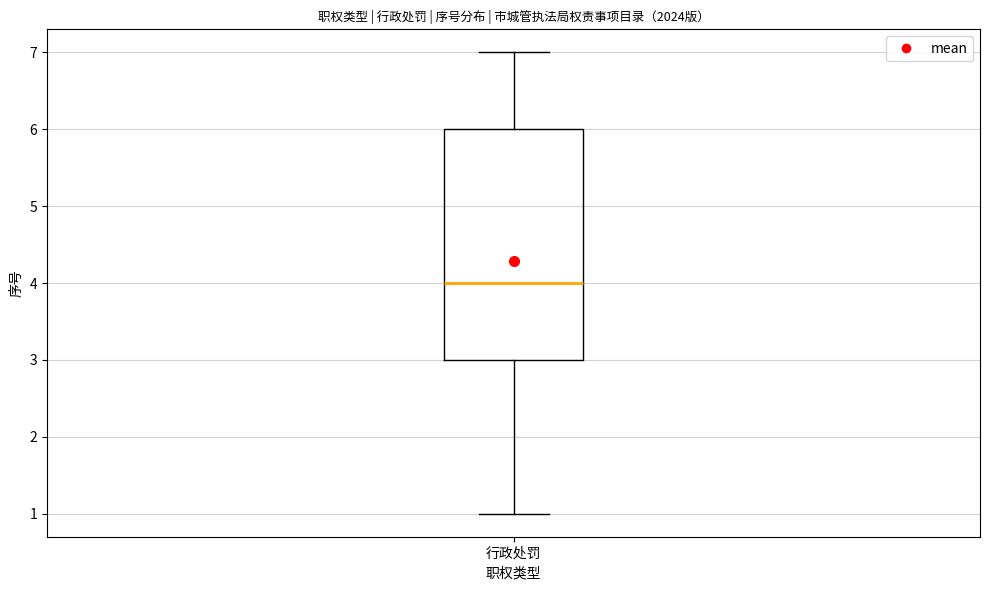

Where is the lower edge of the box for 行政处罚 on the y-axis? The values are not printed on the chart, so give them approximately, as read against the axis.

3